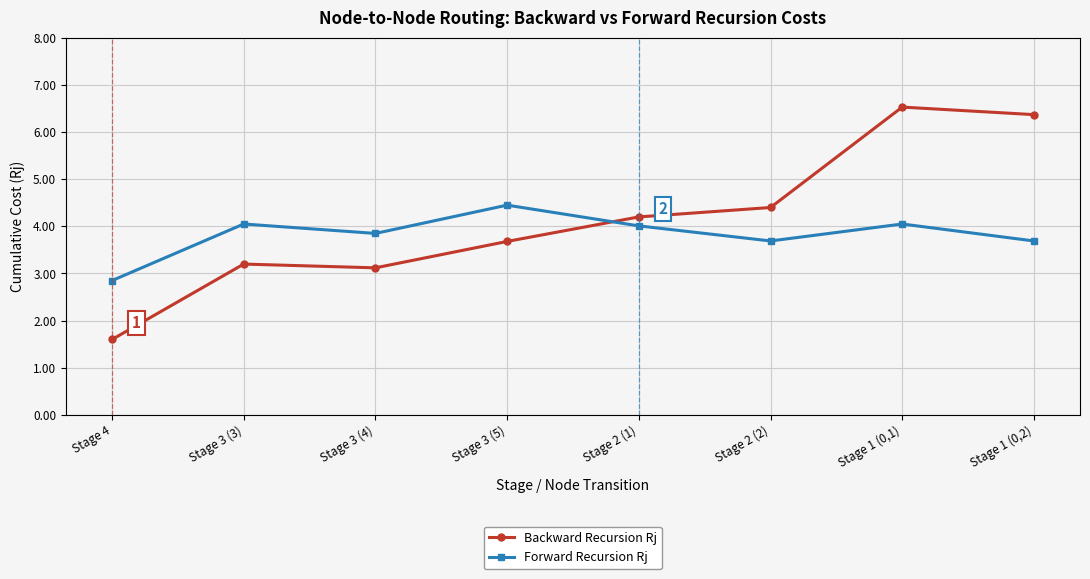

What is the total value across all series at Stage 4?

4.5